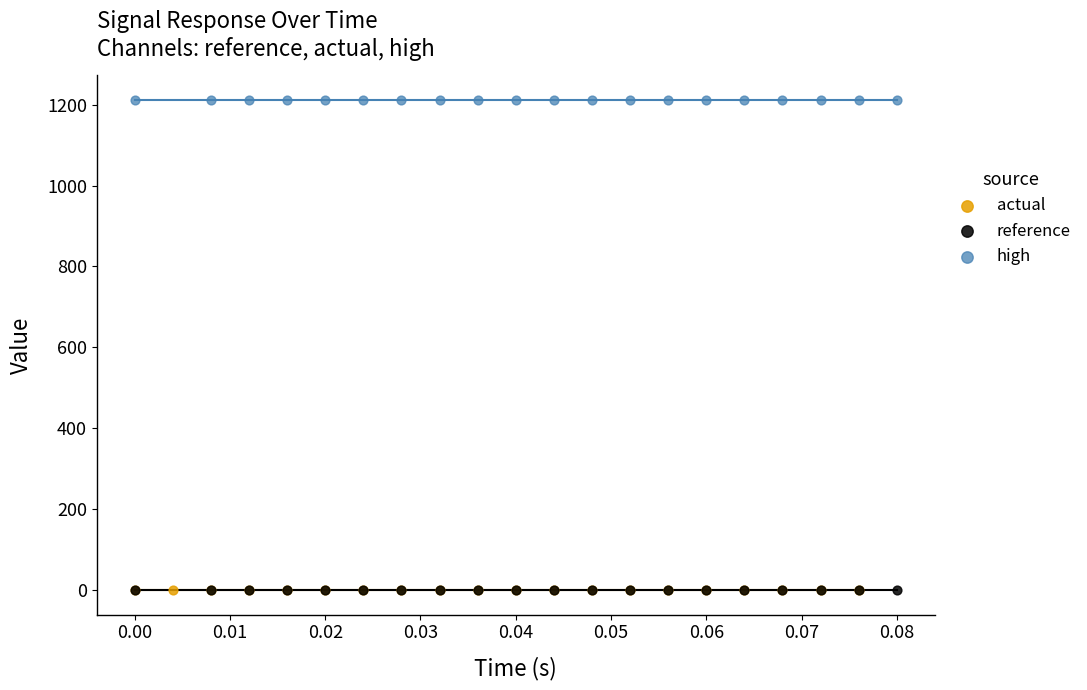

Which series reaches the maximum Y coordinate?

high